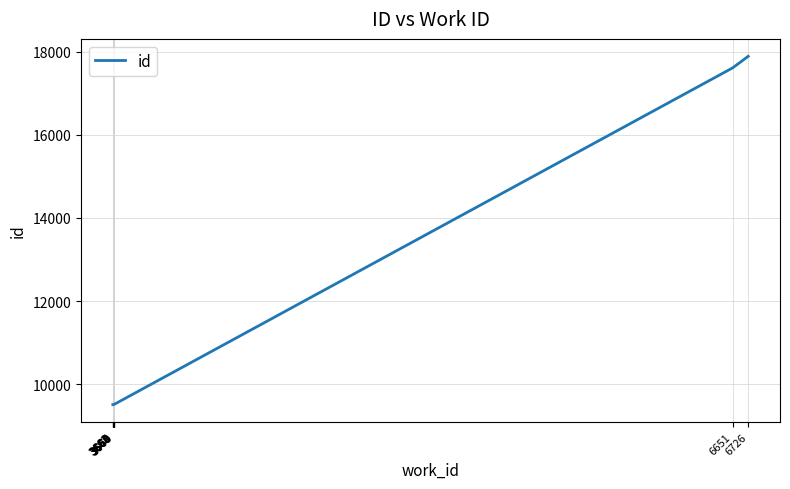

What is the greatest value displayed?

17891